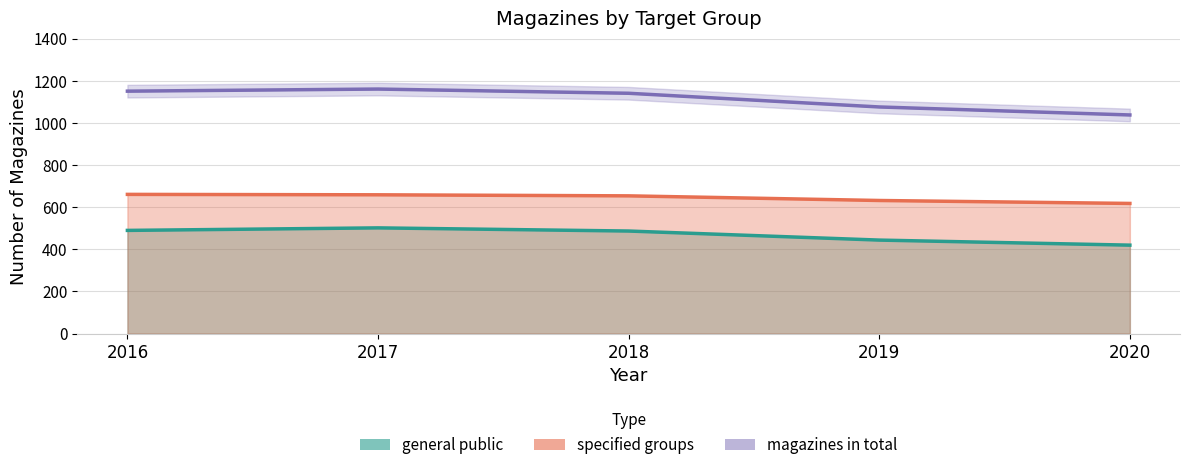

Reading left to right, transcribe all the data shown in this chart.

1151	1161	1141	1076	1038